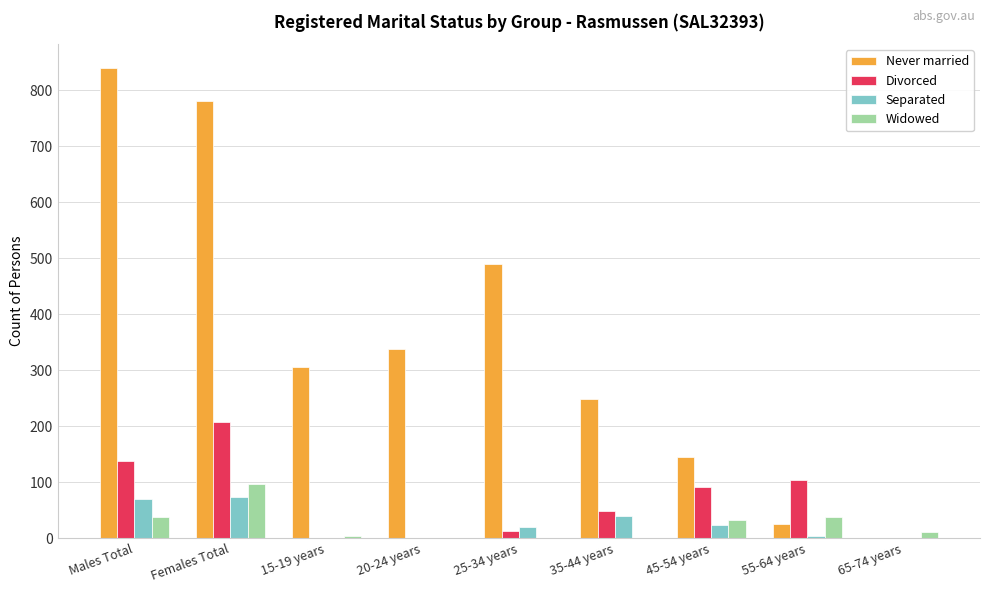

What is the sum of all Divorced values?

600